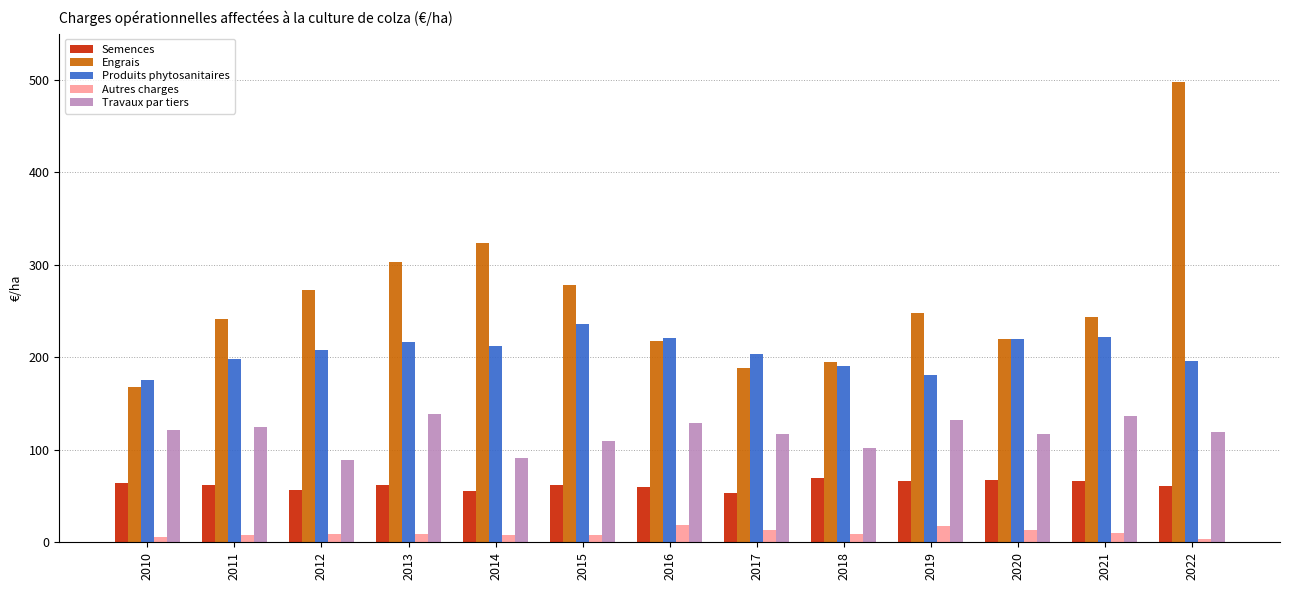

What is the value of the Engrais bar at the 10th from the left?

247.8